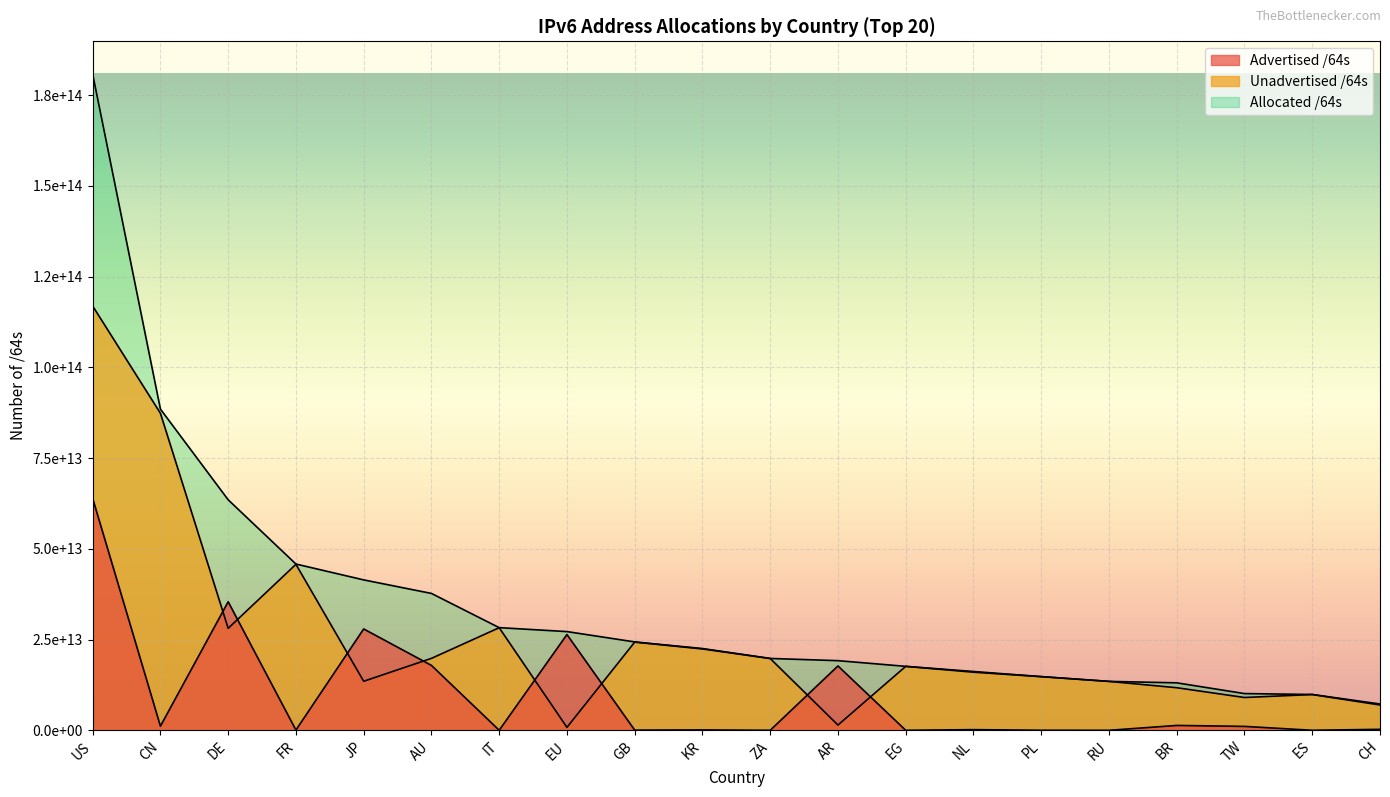

What is the value of the Advertised /64s point at the 13th from the left?

8590000128